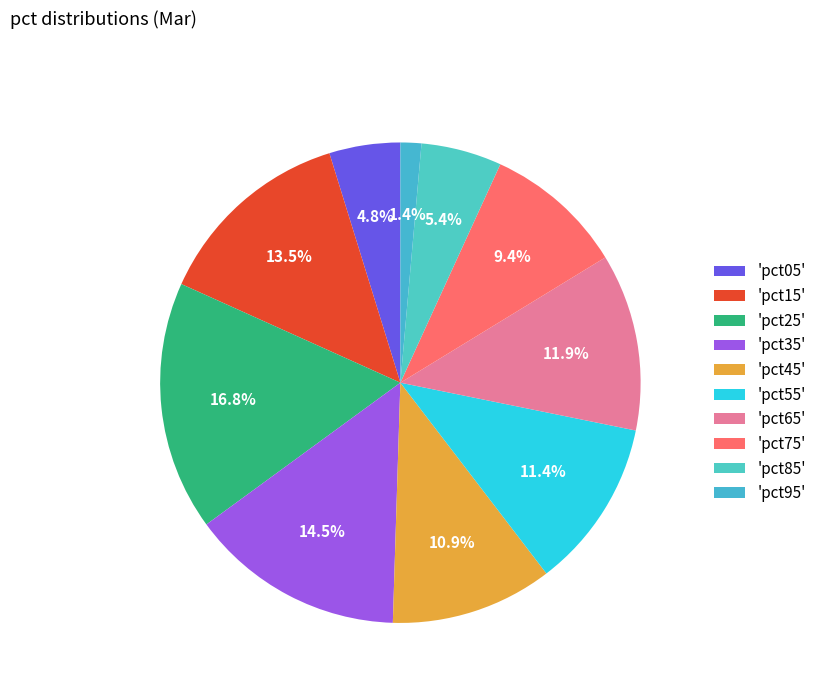

How many segments does this pie chart have?

10